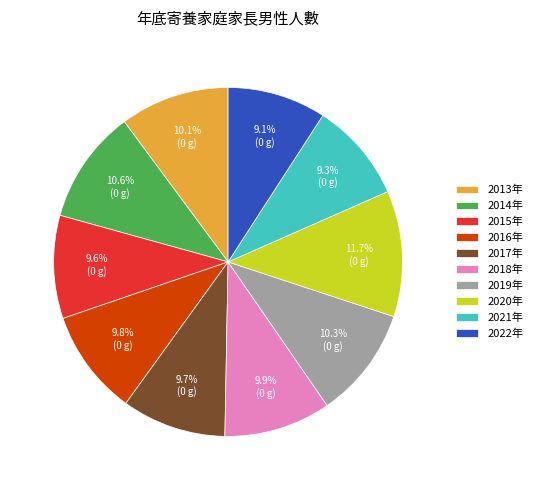

Do 2020年 and 2013年 together represent more than half of the pie?

No